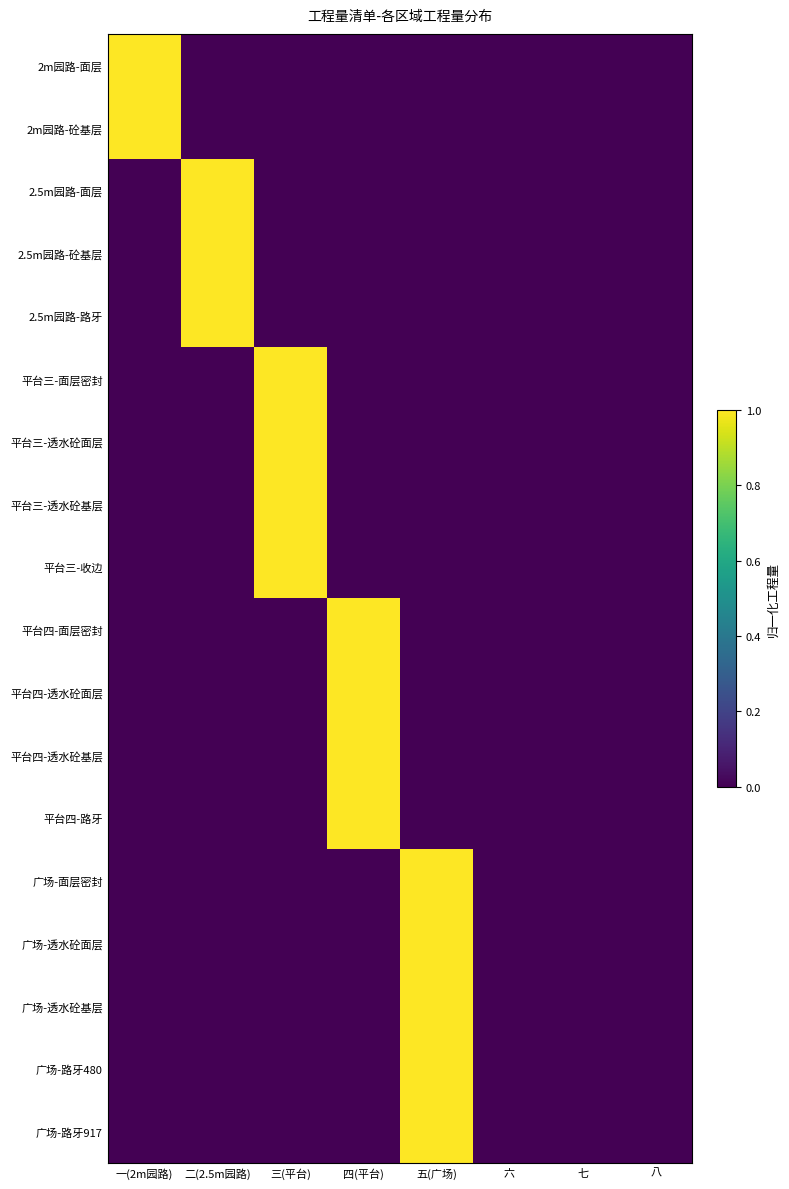

What is the spread (max minus min) of values at 五(广场)?

1